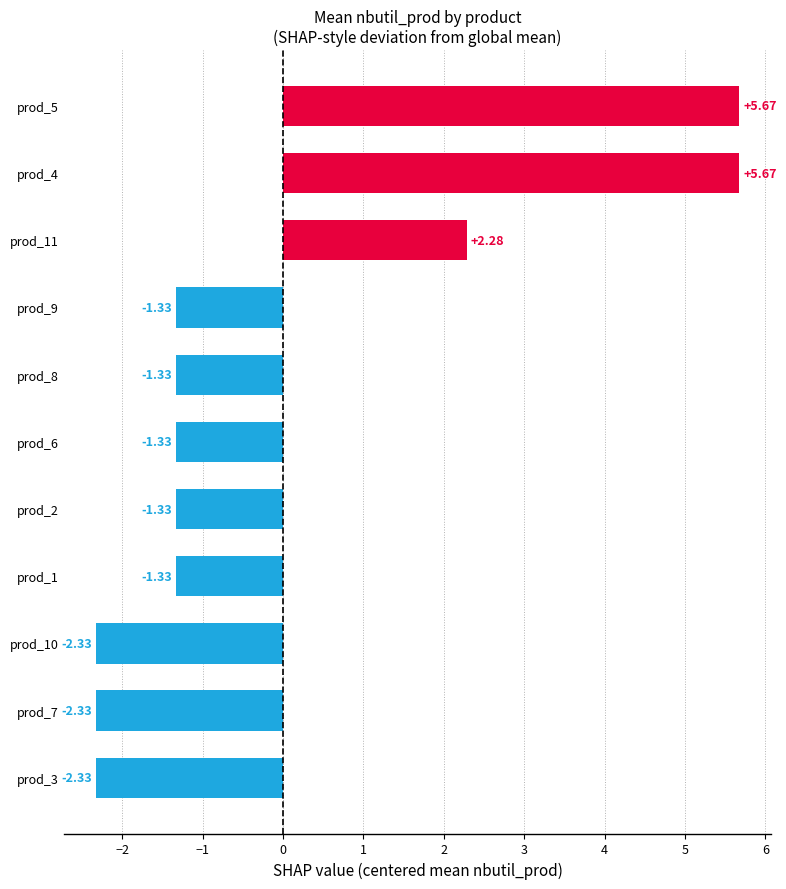

How many data points does each series have?

11